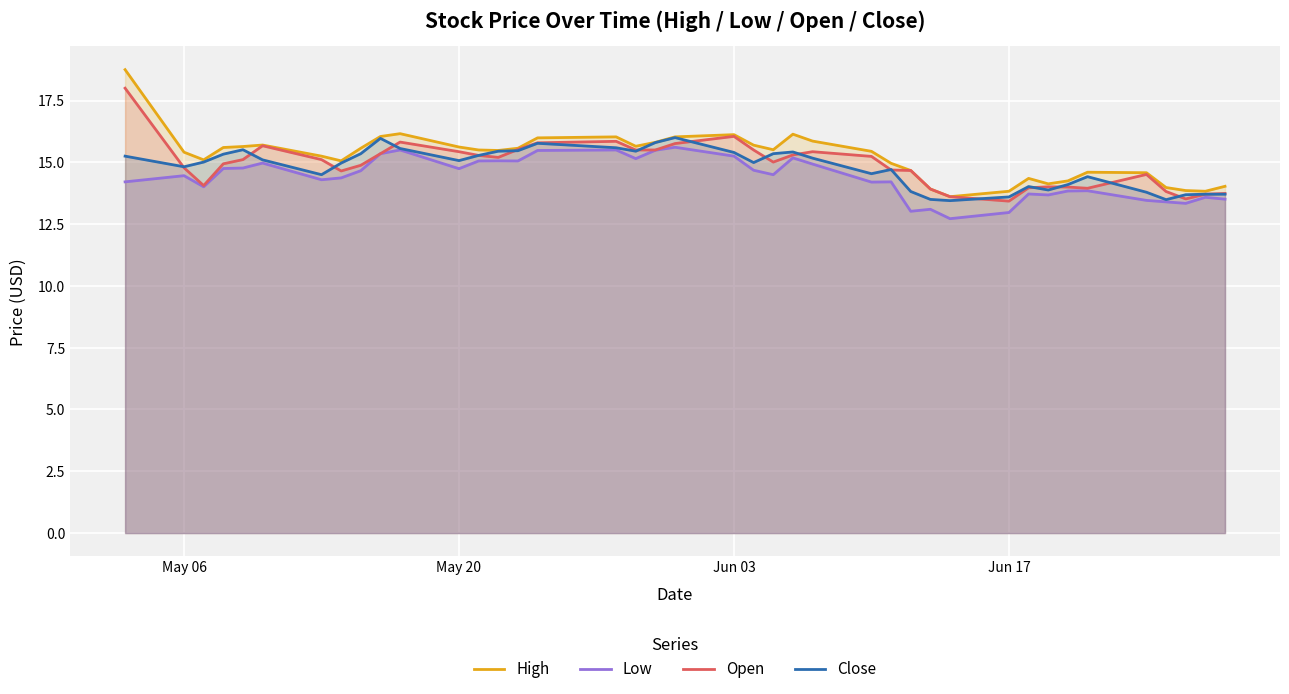

Which series has the widest spread of values?

High